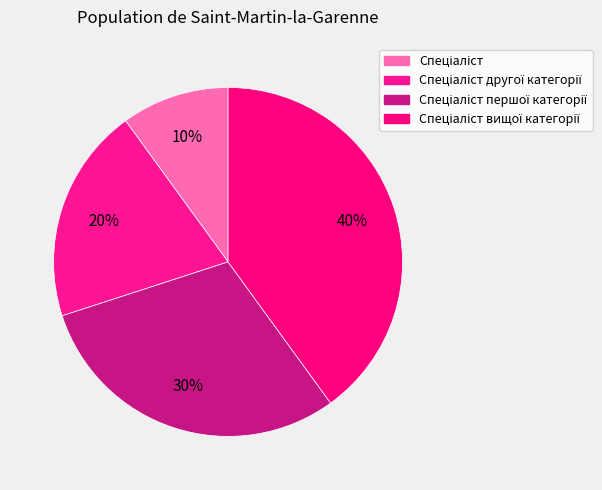

How many slices are in this pie chart?

4